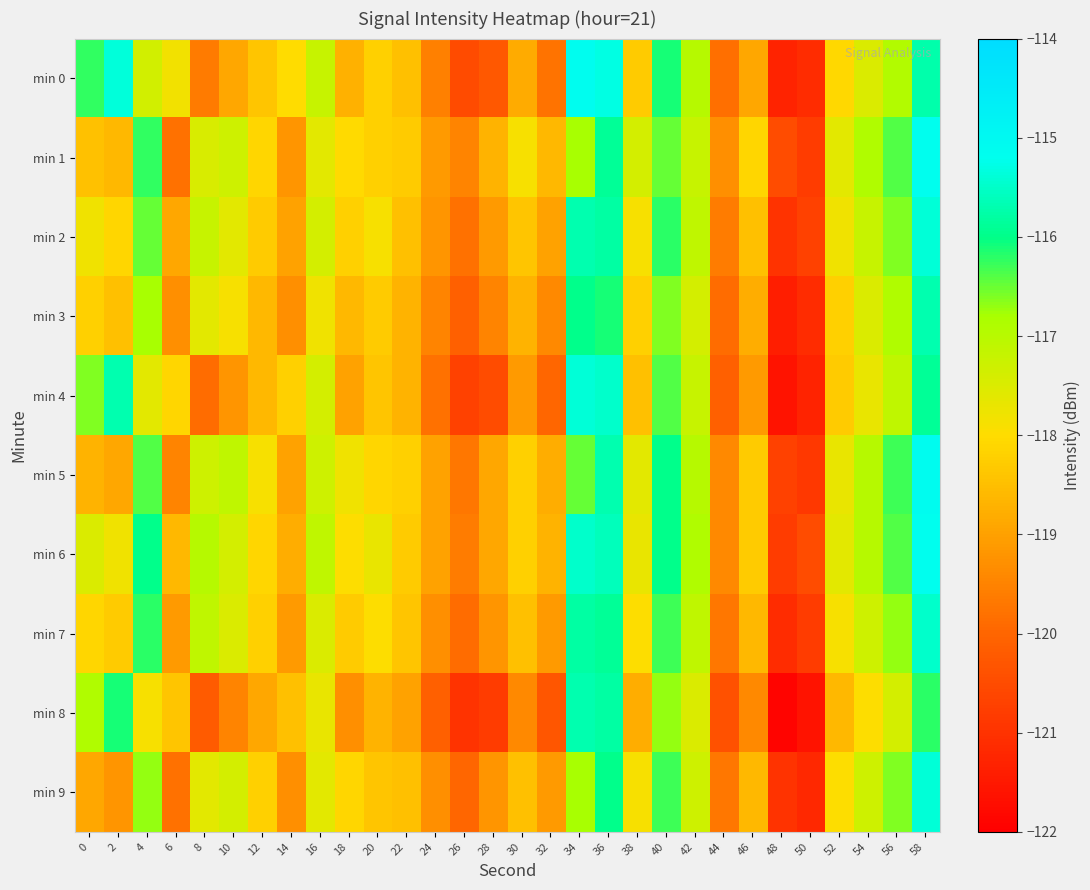

Rank the series by their maximum value, from highest to lowest.

min 5, min 0, min 1, min 6, min 2, min 4, min 9, min 7, min 3, min 8